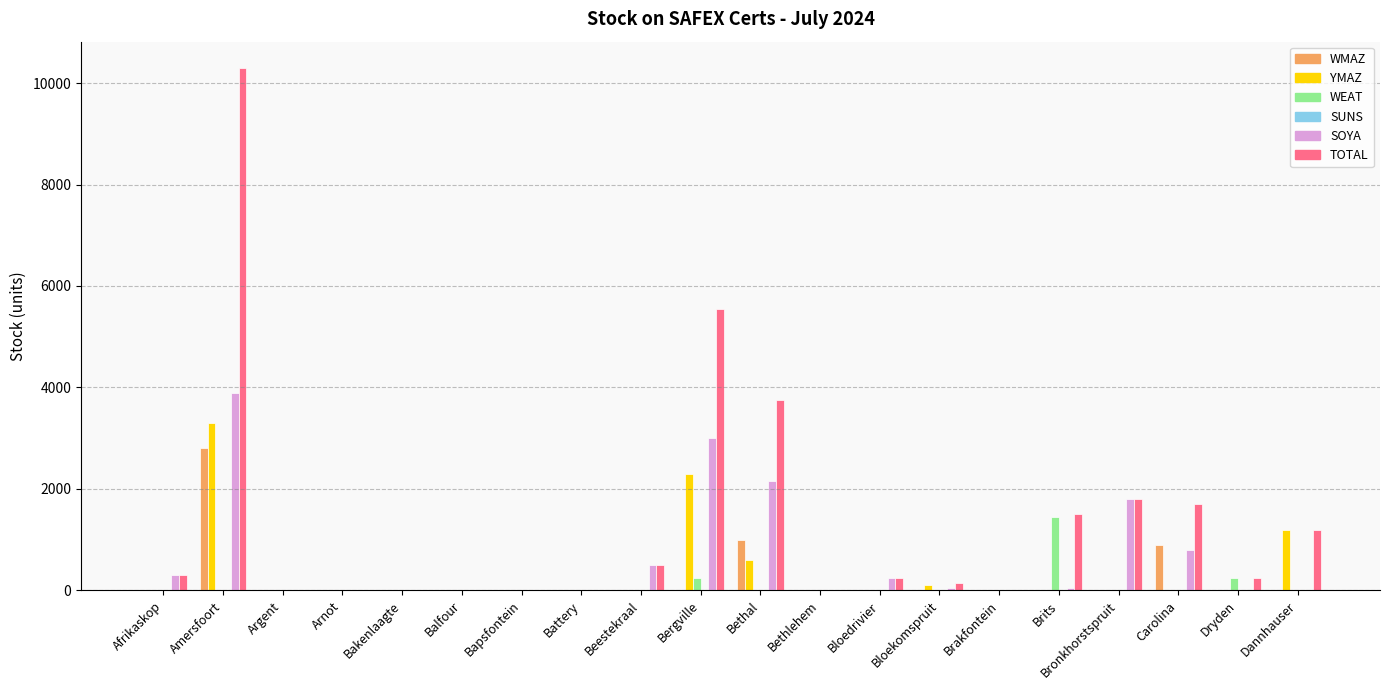

What is the spread (max minus min) of values at Carolina?

1700